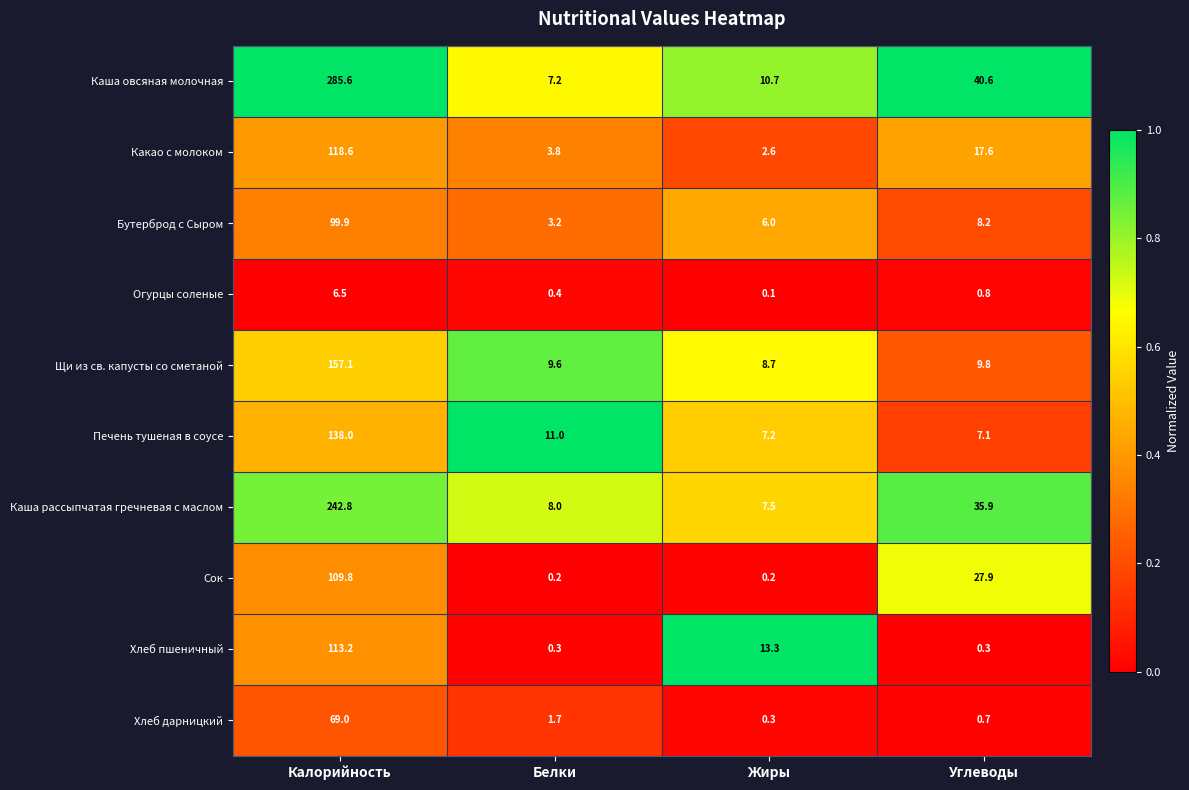

At which label is Печень тушеная в соусе closest to 72?

Белки